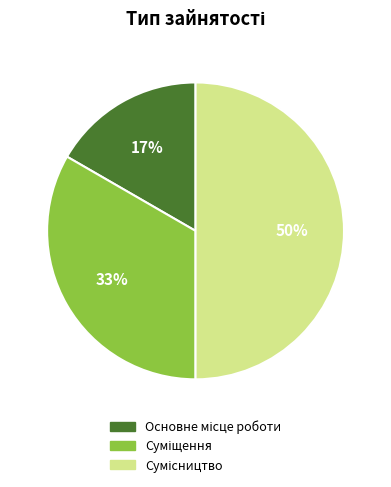

To the nearest percent, what is the difference between the largest and smallest slice percentages?

33%